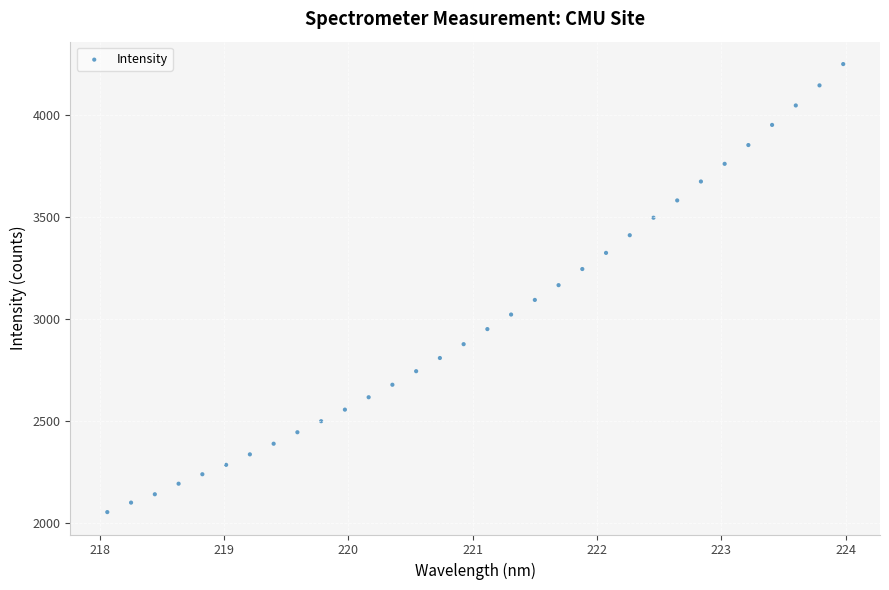

What is the range of X values (max minus min)?

5.9